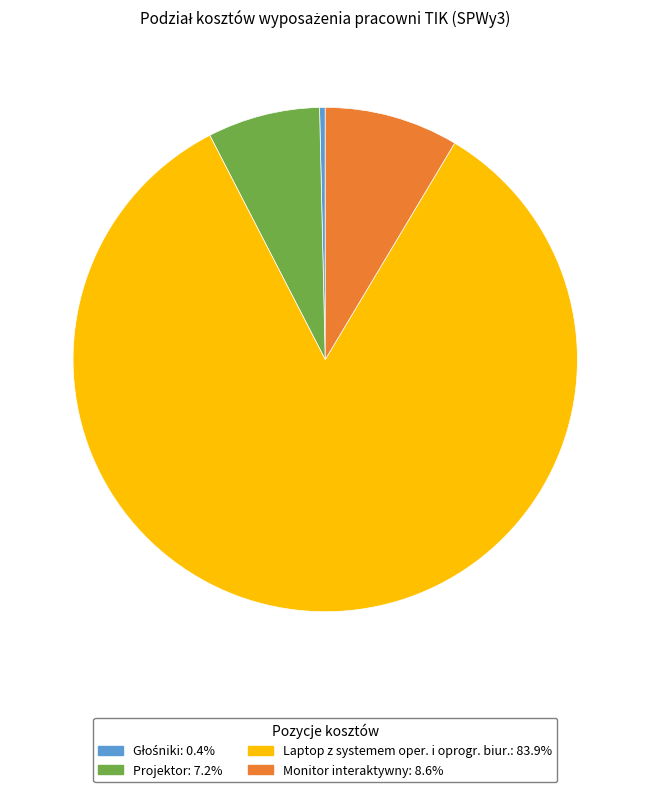

Between Laptop z systemem oper. i oprogr. biur. and Projektor, which is larger?

Laptop z systemem oper. i oprogr. biur.